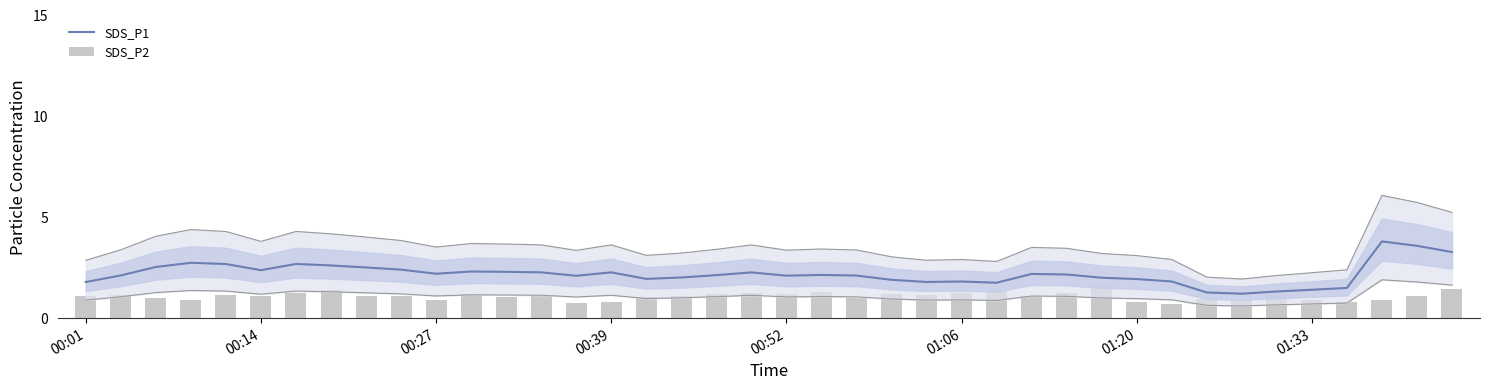

The SDS_P1 series shows 1.0 at 01:06. True or false?

False